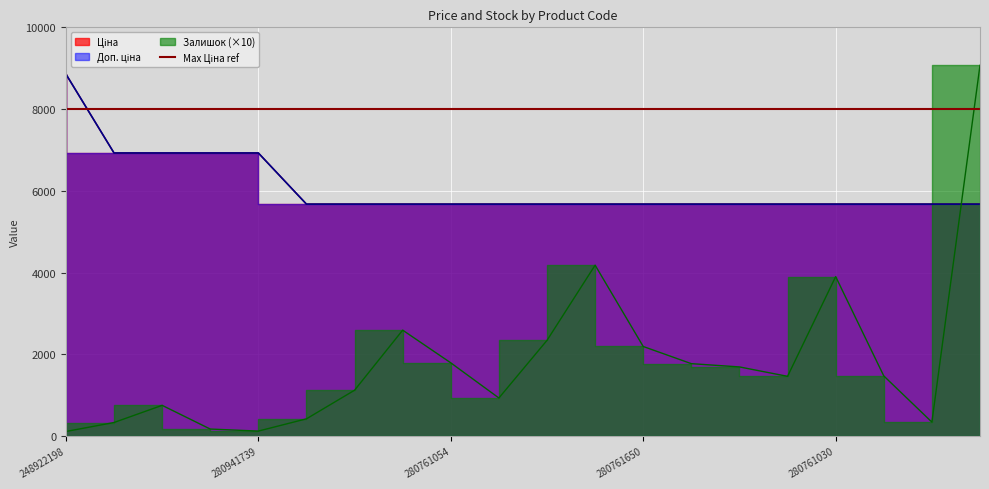

At which category is the sum across all series the highest?

275990524